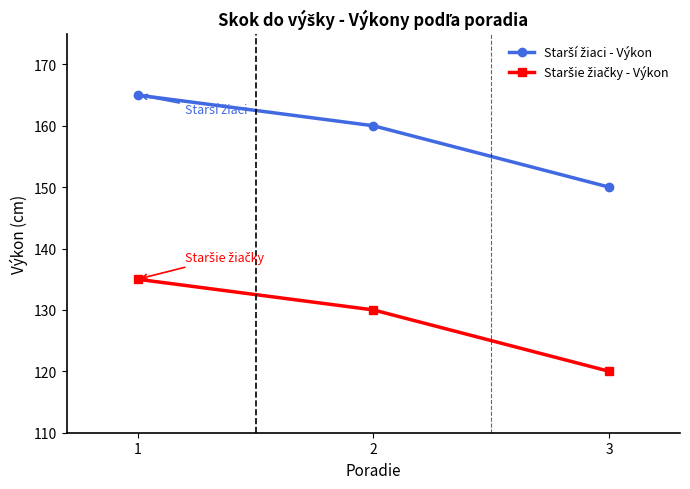

What is the spread (max minus min) of values at 2?

30